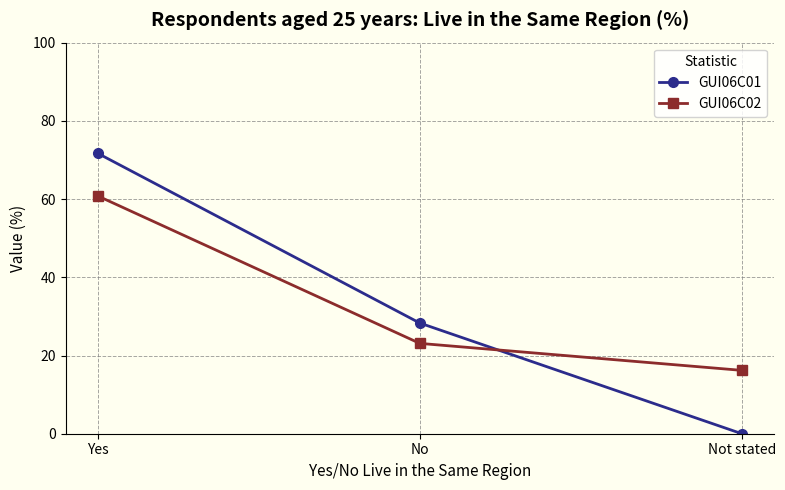

Is it true that GUI06C02 equals 24.0 at Yes?

False